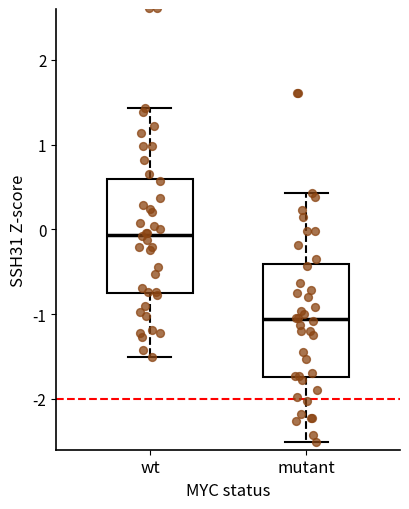

Reading left to right, transcribe this box plot: for each box, give where its median line is, the range the box spans, and where its two whiskers end, as read against the y-axis. The values are not printed on the chart, so give them approximately, as read against the axis.

wt: median -0.1, box -0.7 to 0.6, whiskers -1.5 to 1.4
mutant: median -1.1, box -1.7 to -0.4, whiskers -2.5 to 0.4